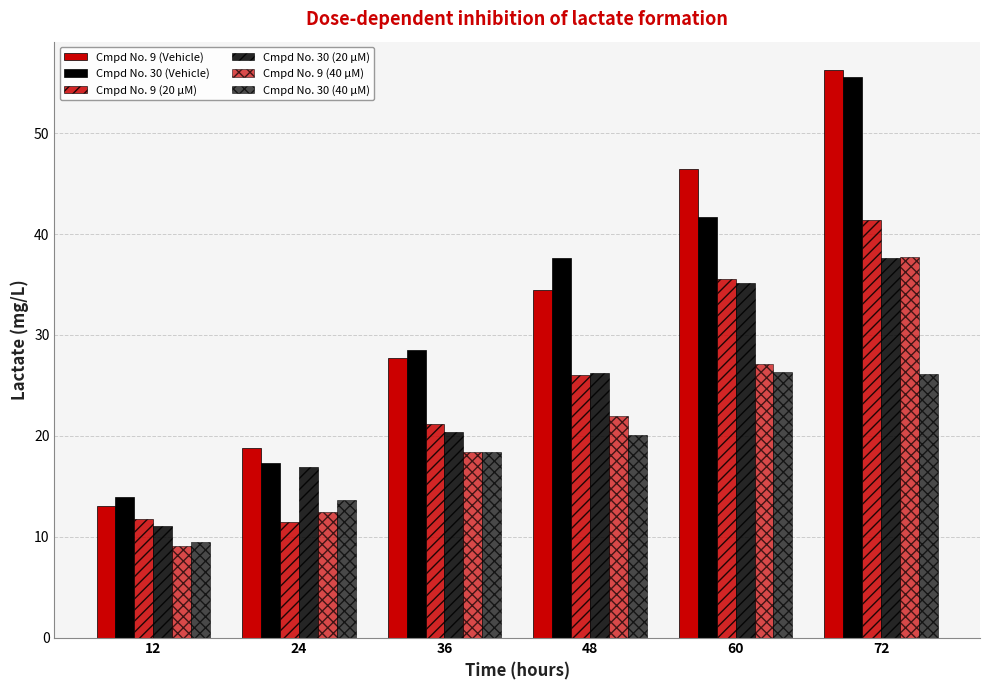

Are the bars grouped side by side (vs. stacked)?

Yes